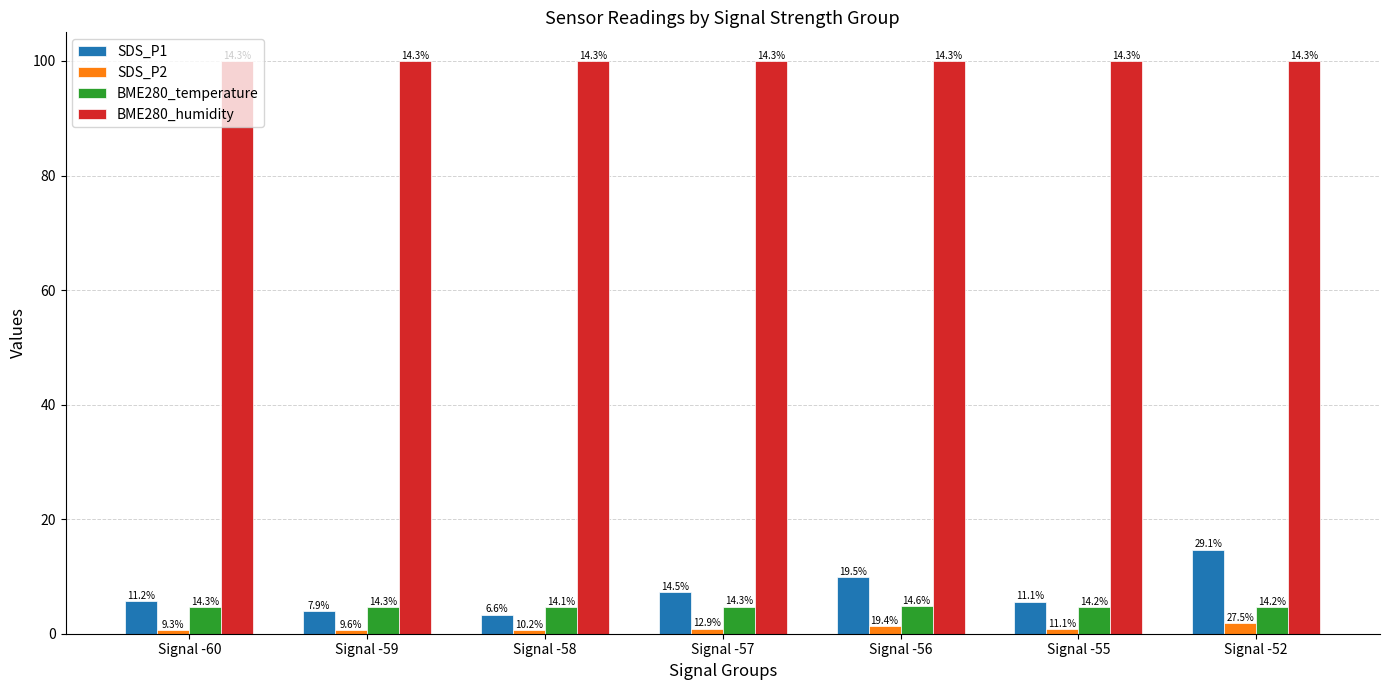

The value of SDS_P1 at Signal -57 is 1.7. True or false?

False